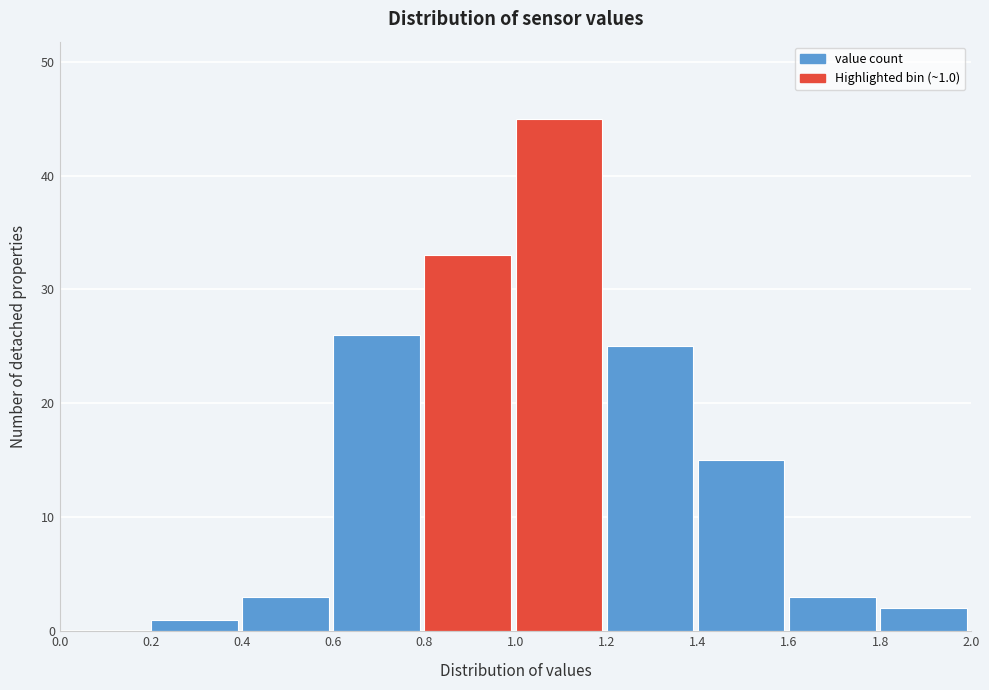

Over which range of the x-axis is the bar tallest?

1.0 to 1.2